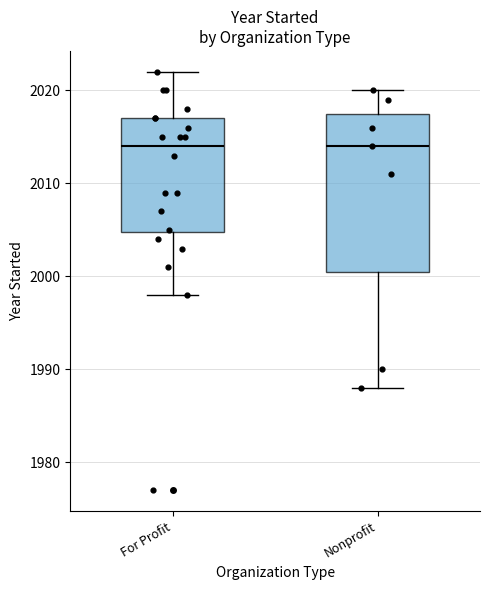

Reading left to right, transcribe this box plot: for each box, give where its median line is, the range the box spans, and where its two whiskers end, as read against the y-axis. The values are not printed on the chart, so give them approximately, as read against the axis.

For Profit: median 2014, box 2005 to 2017, whiskers 1998 to 2022
Nonprofit: median 2014, box 2001 to 2018, whiskers 1988 to 2020